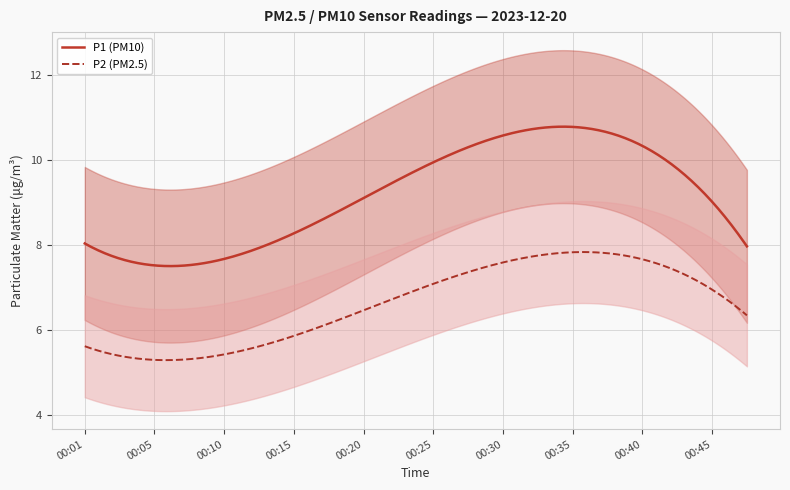

True or false: P1 (PM10) and P2 (PM2.5) intersect in this chart.

False